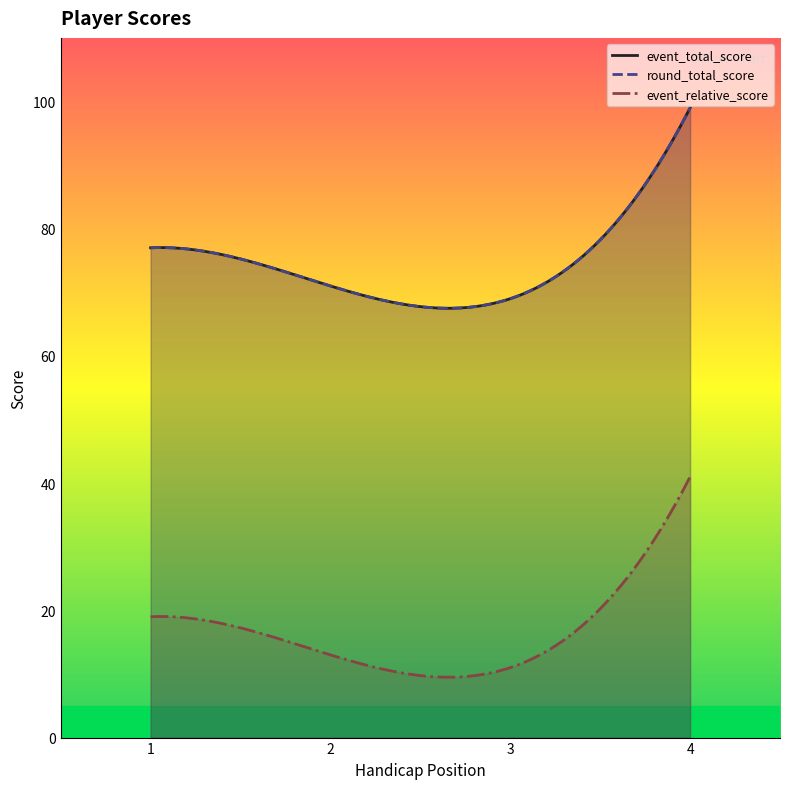

Where is the first local minimum for event_total_score?

3